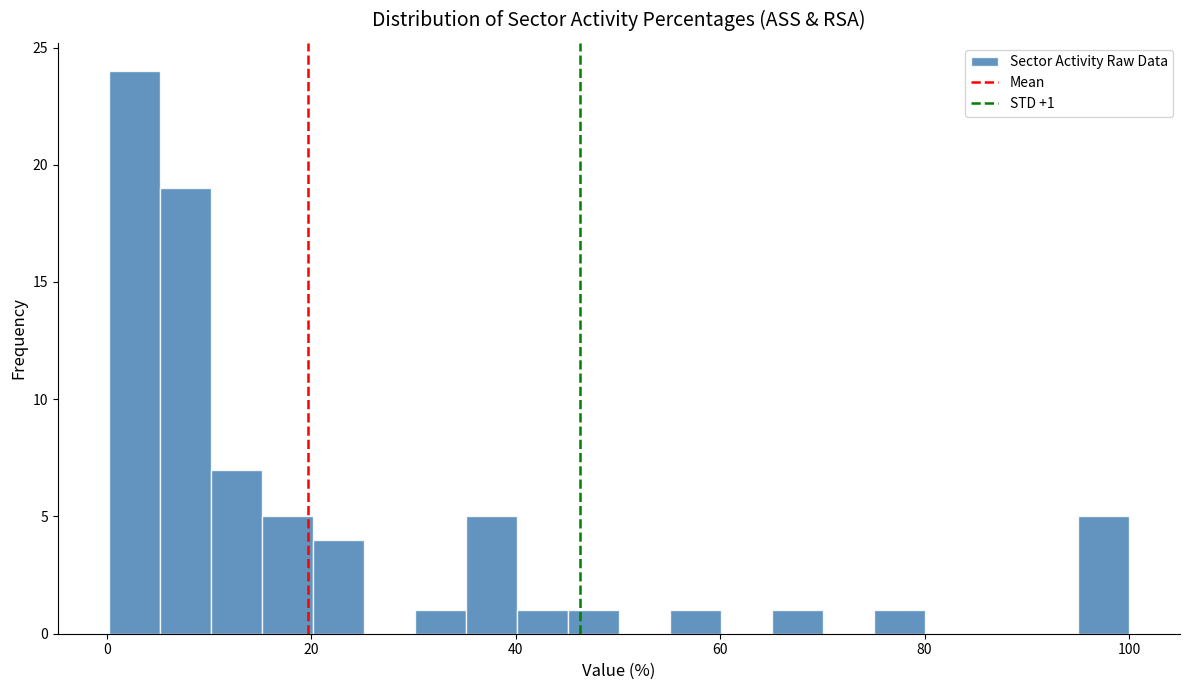

Read against the x-axis, roughly where is the centre of the tallest bar?

2